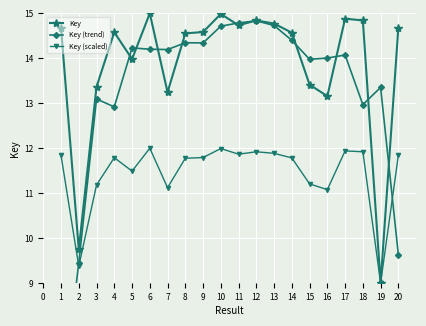

Where is the first local maximum for Key?

4